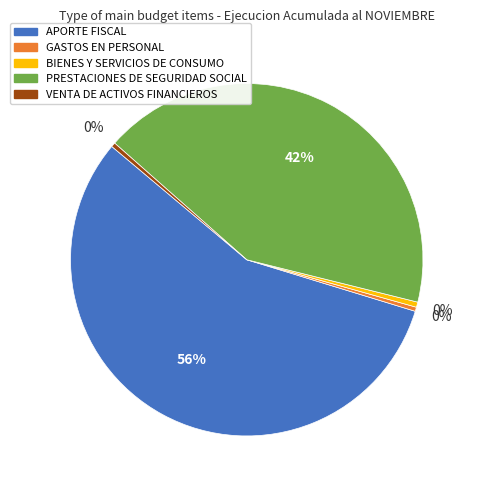

To the nearest percent, what is the combined percentage of VENTA DE ACTIVOS FINANCIEROS and PRESTACIONES DE SEGURIDAD SOCIAL?

43%